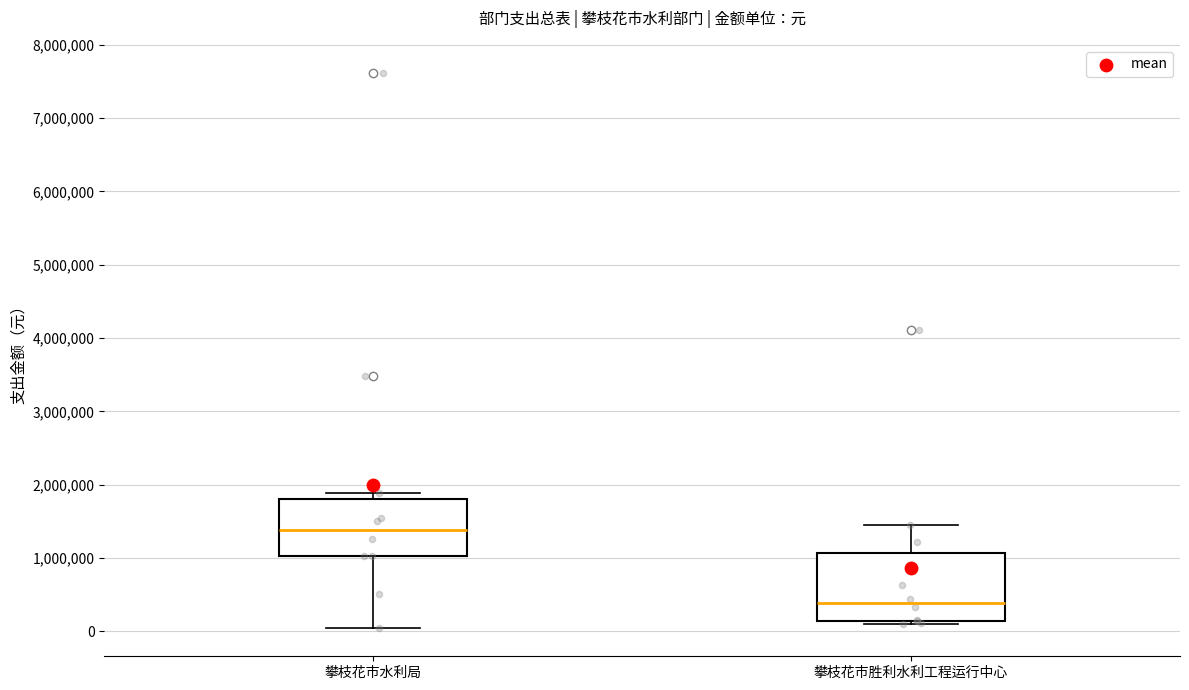

Reading left to right, transcribe this box plot: for each box, give where its median line is, the range the box spans, and where its two whiskers end, as read against the y-axis. The values are not printed on the chart, so give them approximately, as read against the axis.

攀枝花市水利局: median 1400000, box 1000000 to 1800000, whiskers 0 to 1900000
攀枝花市胜利水利工程运行中心: median 400000, box 100000 to 1100000, whiskers 100000 (just below the box's lower edge) to 1400000